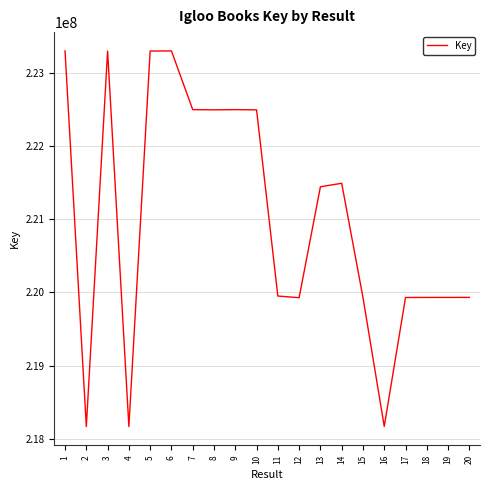

What is the sum of all values?

4420130210